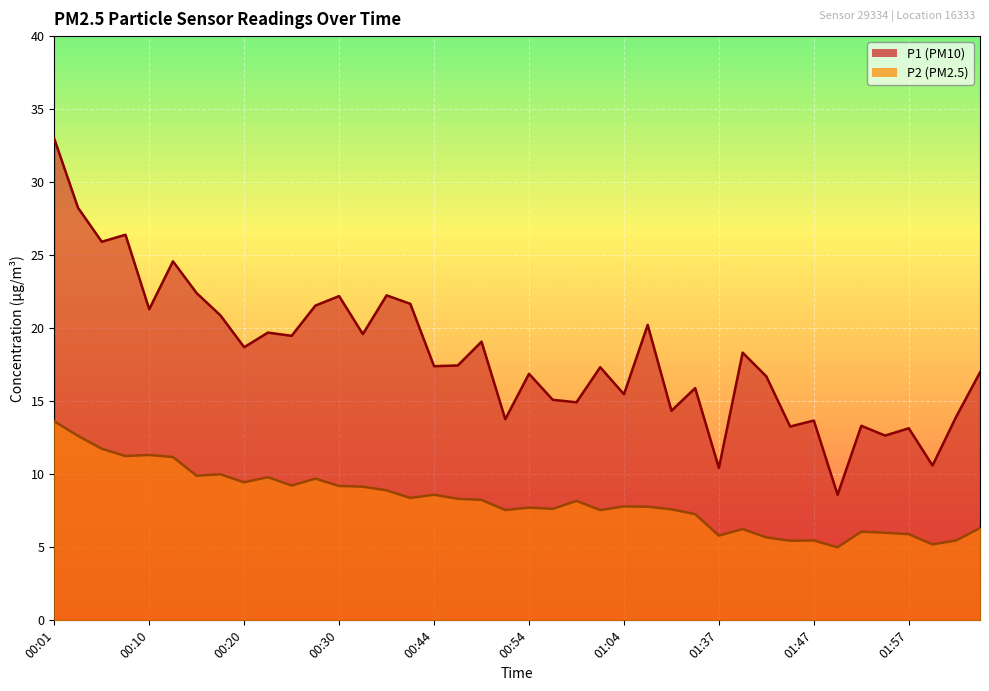

How many values in the P2 series exceed 8?

20